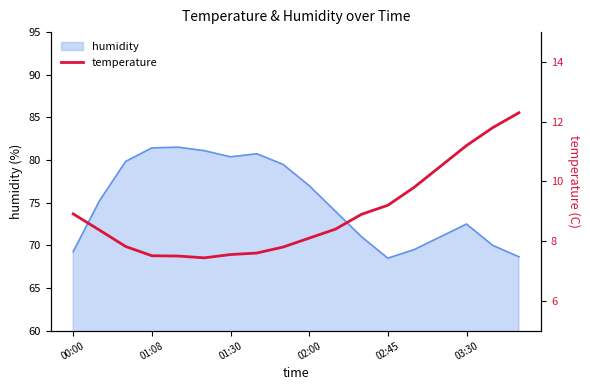

What position from the right is 00:00?

18